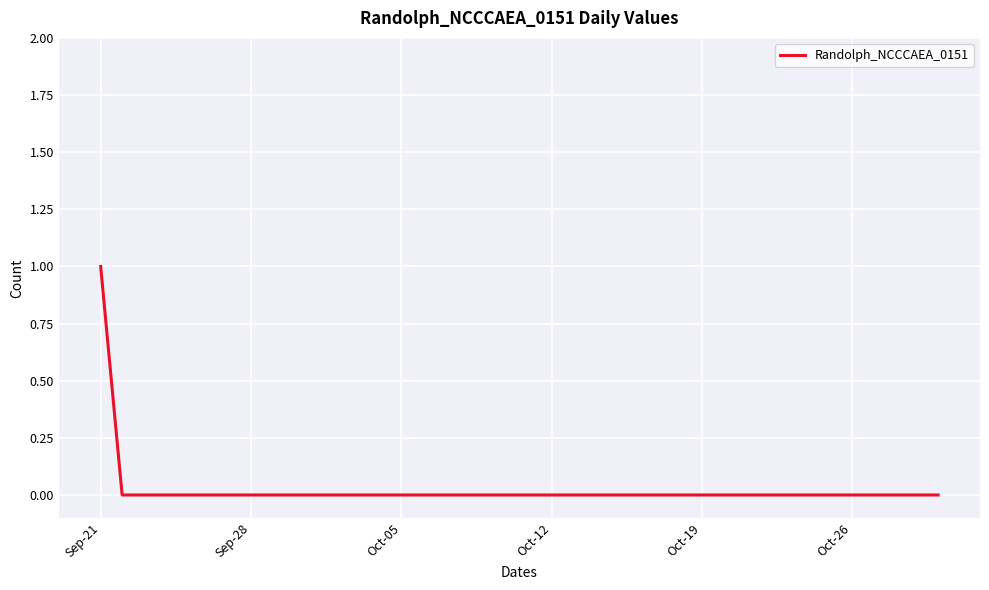

How many lines are shown in the chart?

1